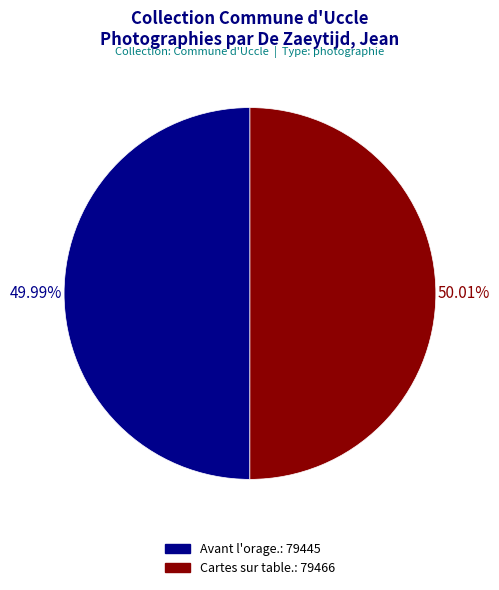

To the nearest percent, what percentage of the pie is Cartes sur table.?

50%